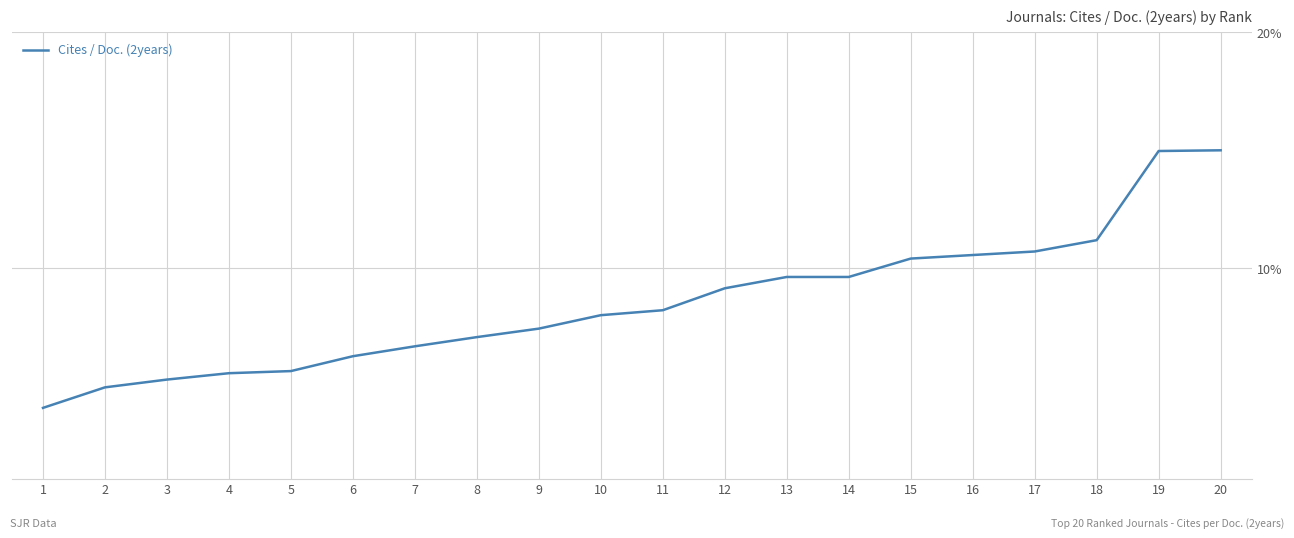

What is the sum of all values?

170.5